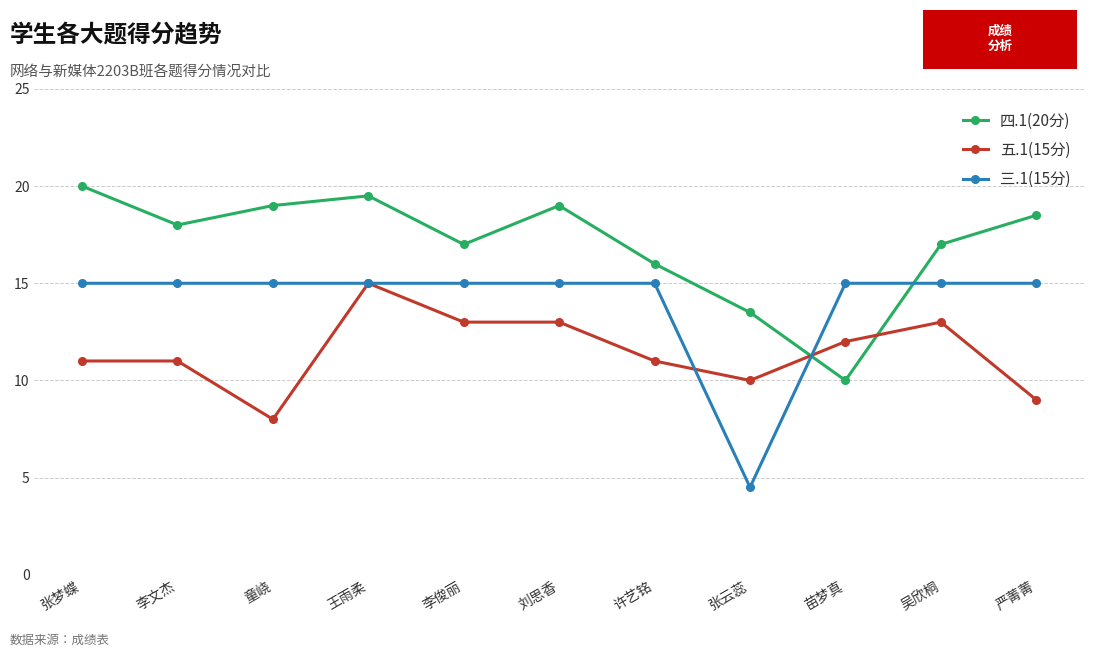

The value of 三.1(15分) at 苗梦真 is 15.0. True or false?

True